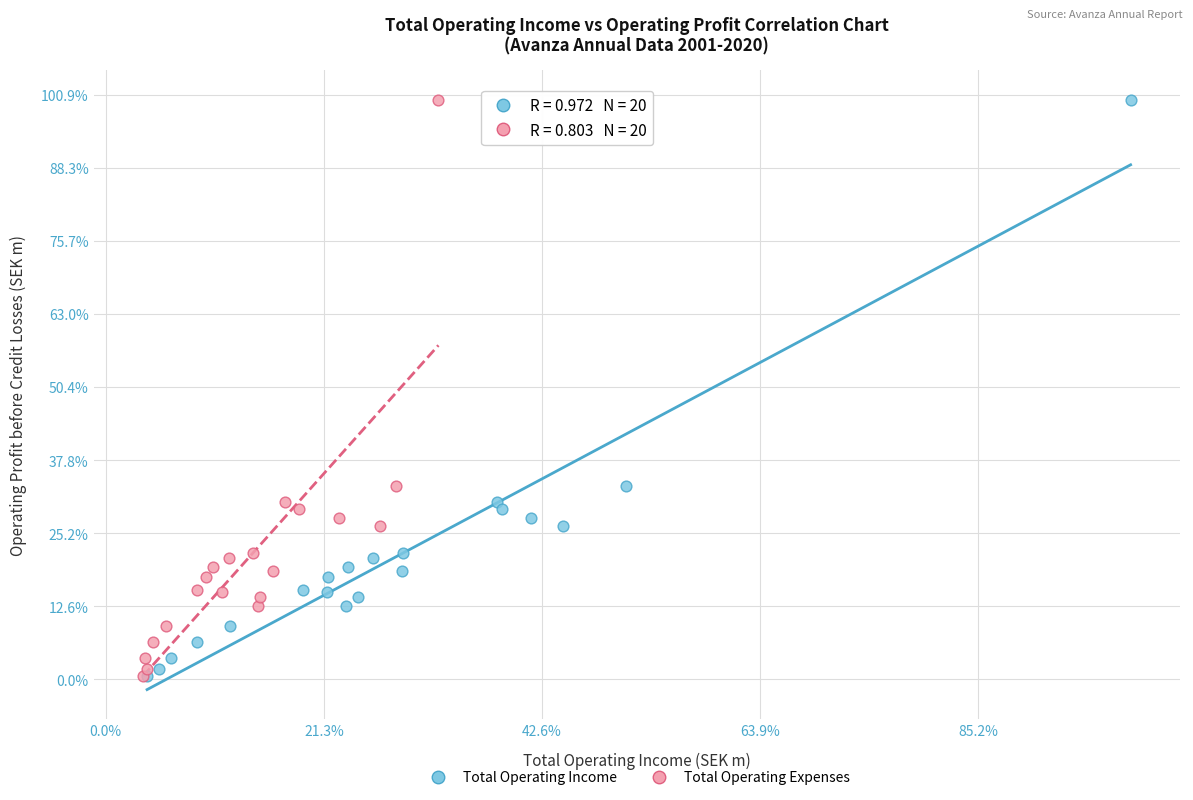

What are all the series names shown in the legend?

Total Operating Income, Total Operating Expenses